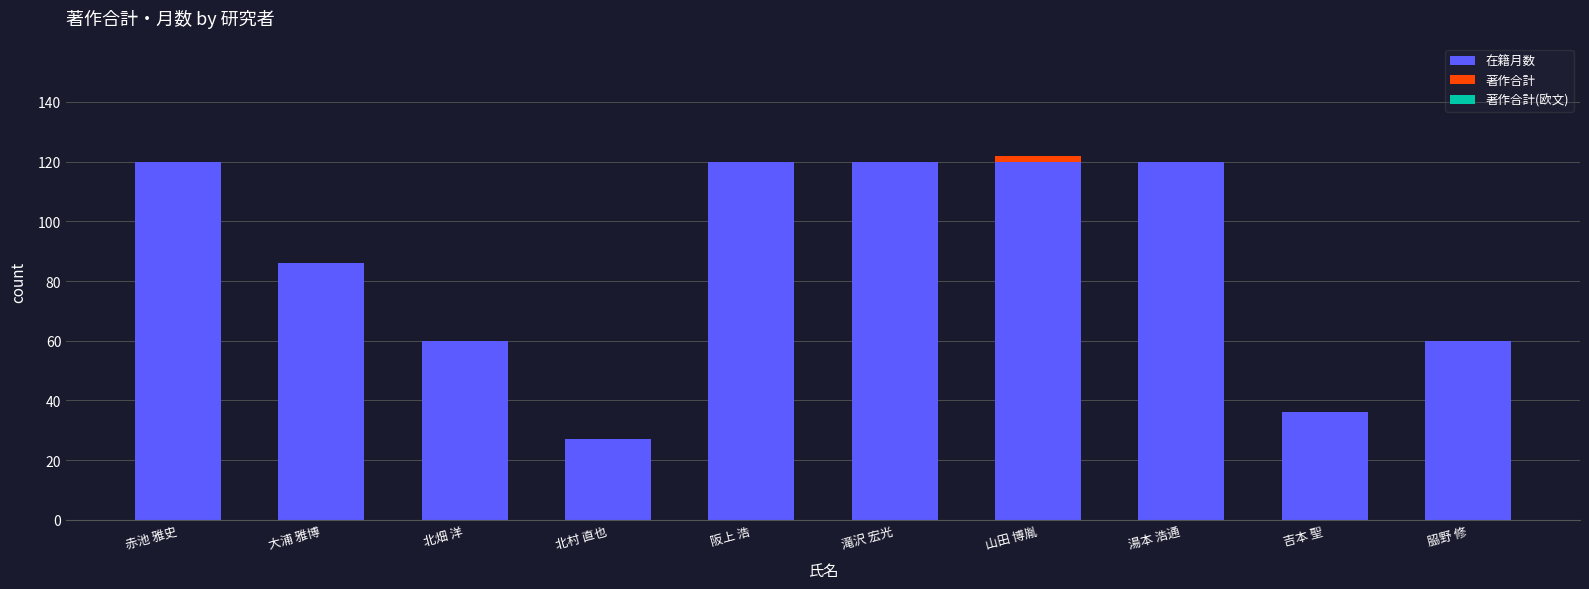

Reading left to right, transcribe the values for 在籍月数.

赤池 雅史=120	大浦 雅博=86	北畑 洋=60	北村 直也=27	阪上 浩=120	滝沢 宏光=120	山田 博胤=120	湯本 浩通=120	吉本 聖=36	𦚰野 修=60